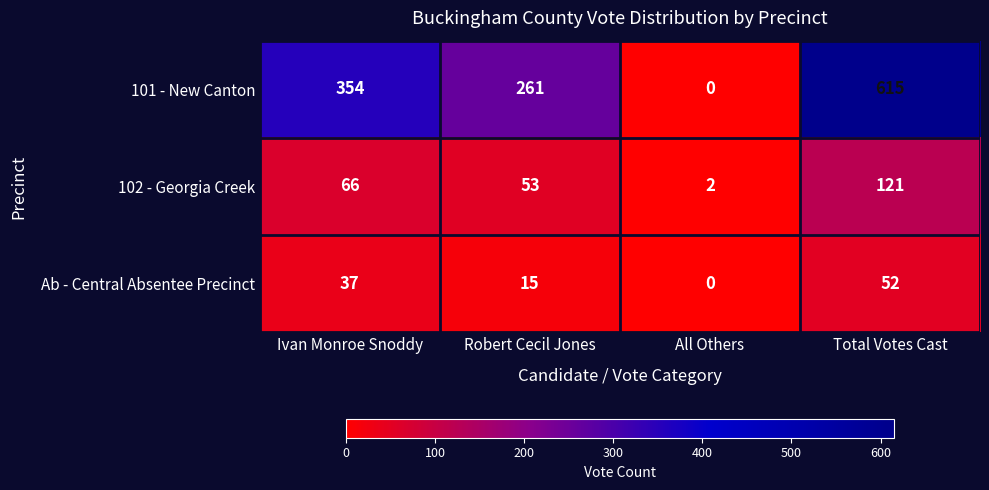

Count the 101 - New Canton values in the range 261 to 615.

3